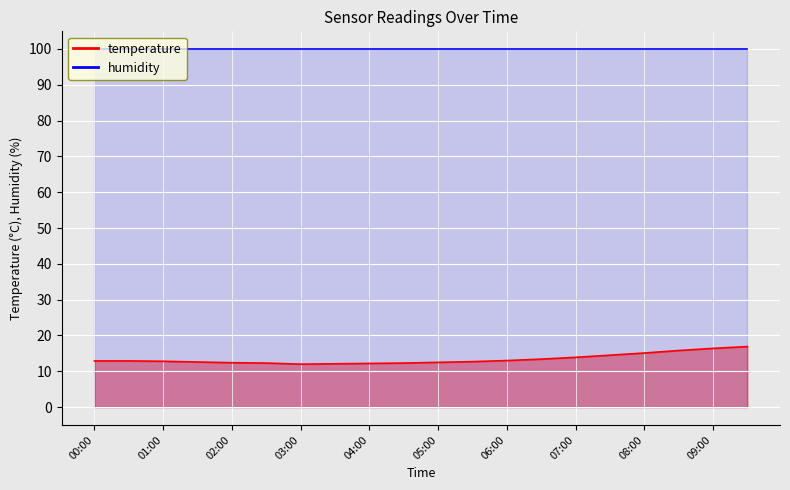

The value at 02:30 is 18.0. True or false?

False